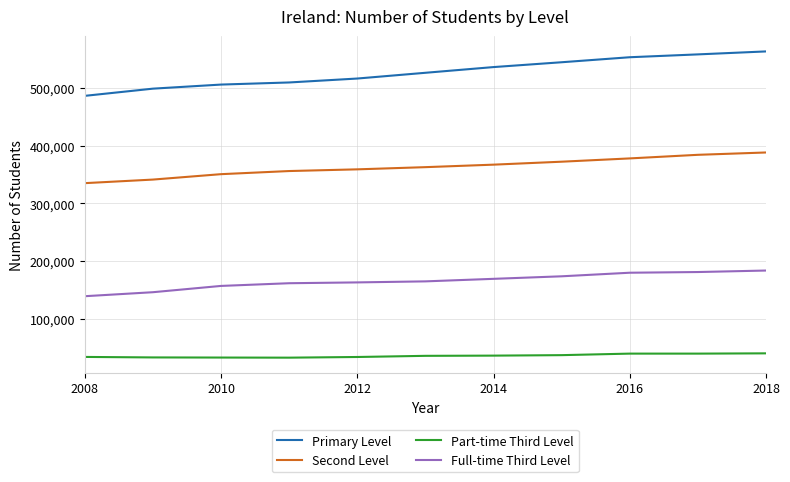

What is the highest value of the Second Level series?

388281